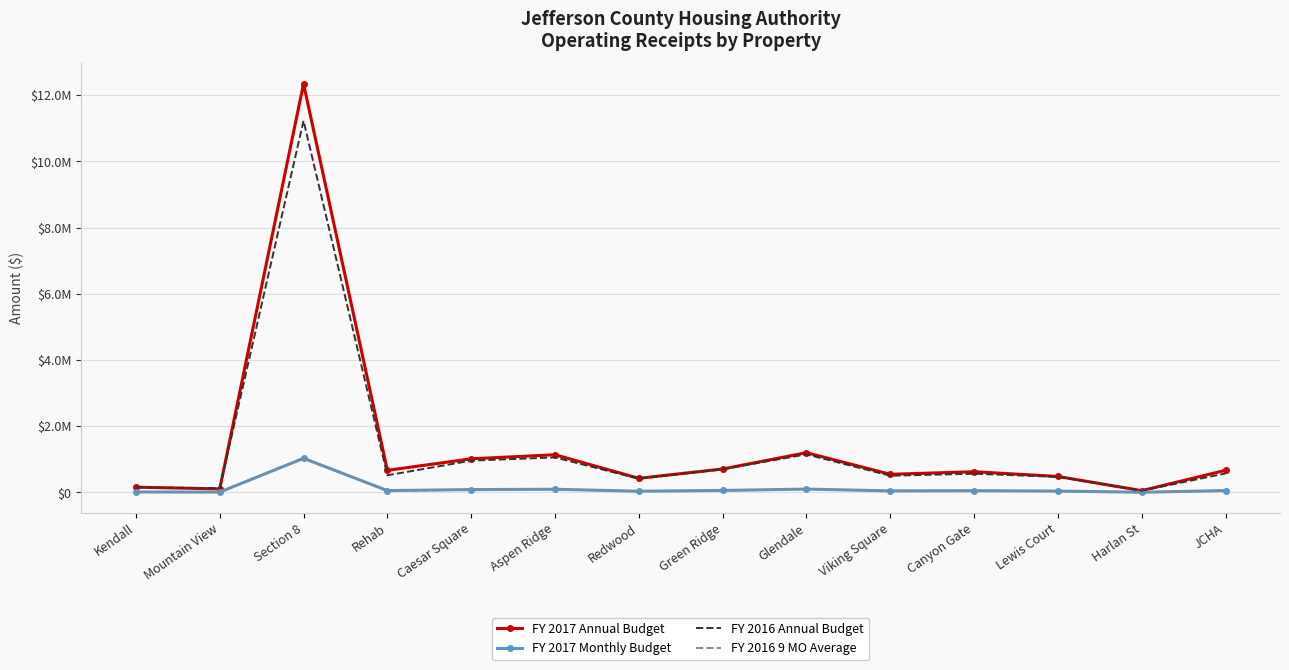

At which label does FY 2017 Annual Budget first exceed 665450?

Section 8